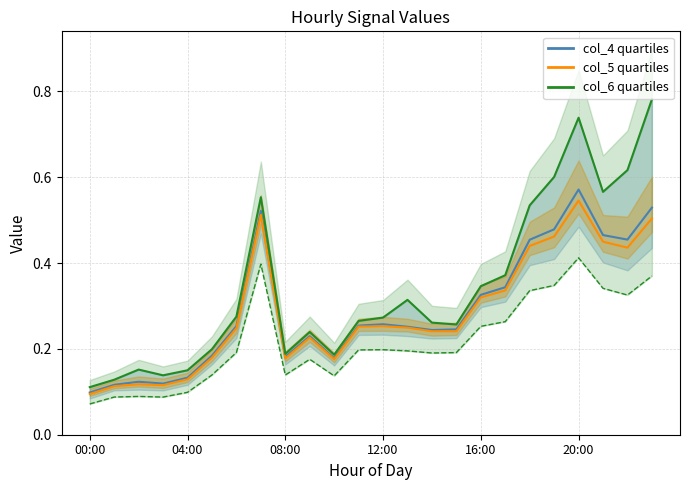

Count the number of categories in the chart.

24